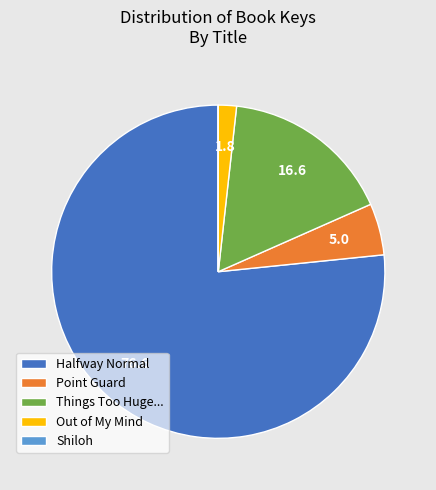

Is the sum of Halfway Normal and Point Guard greater than half?

Yes